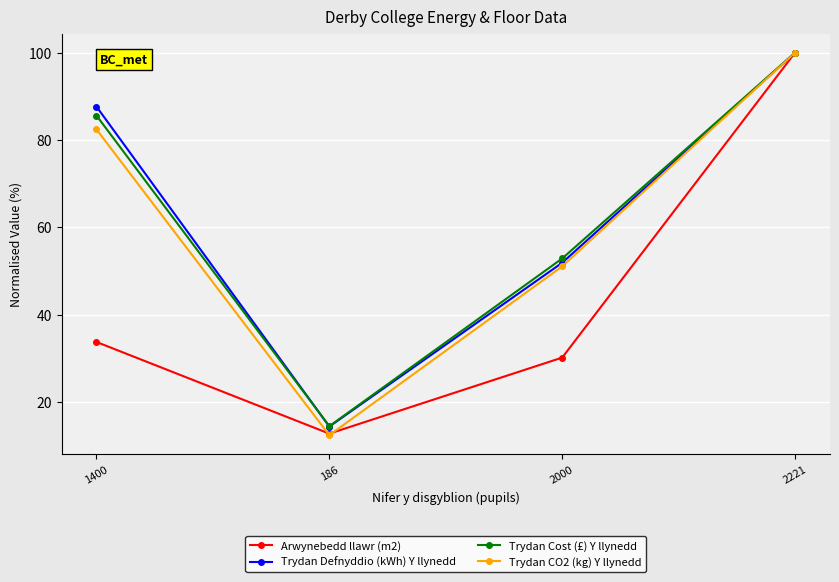

True or false: Arwynebedd llawr (m2) has a value of 44.4 at 2221.

False